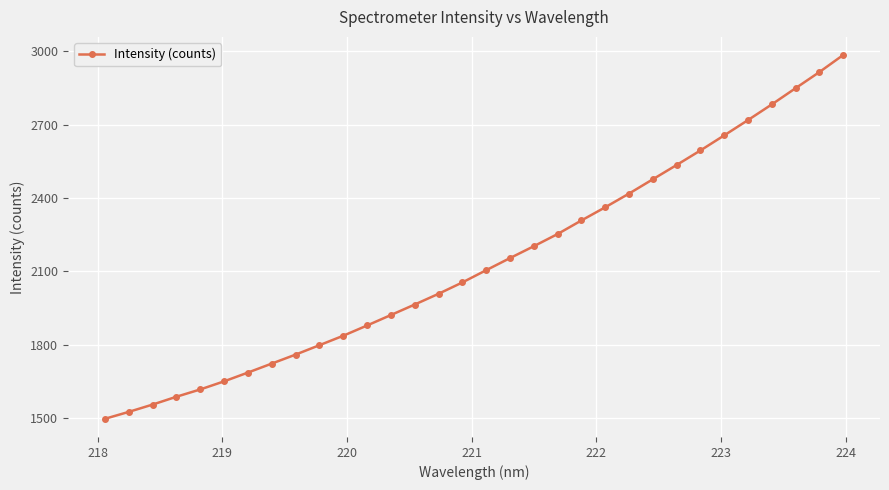

What is the difference between the maximum and minimum values?

1487.7